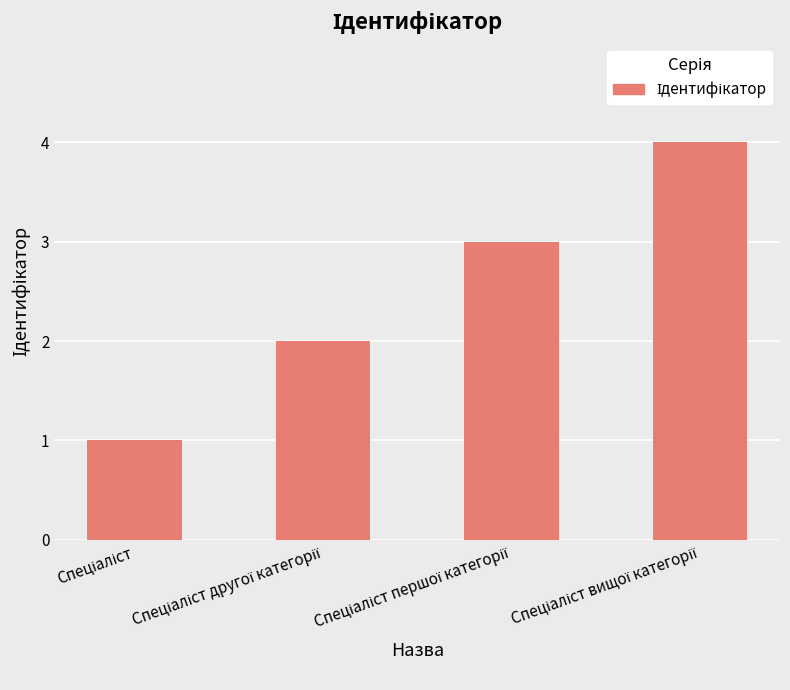

What is the greatest value displayed?

4